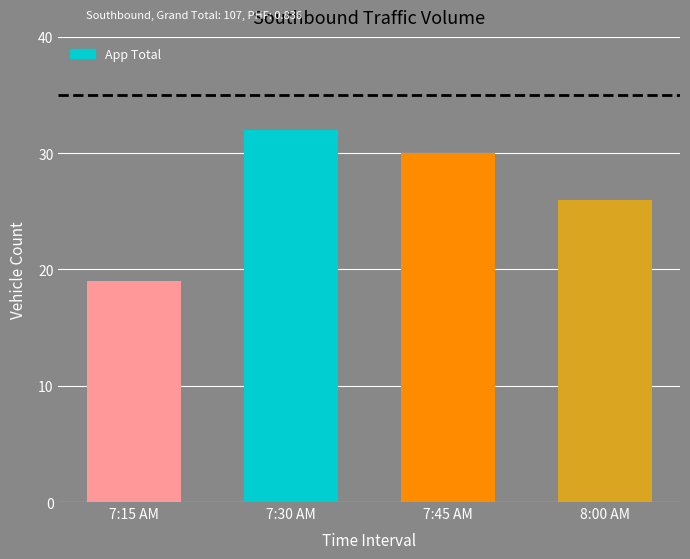

True or false: the data shows 30 at 7:45 AM.

True